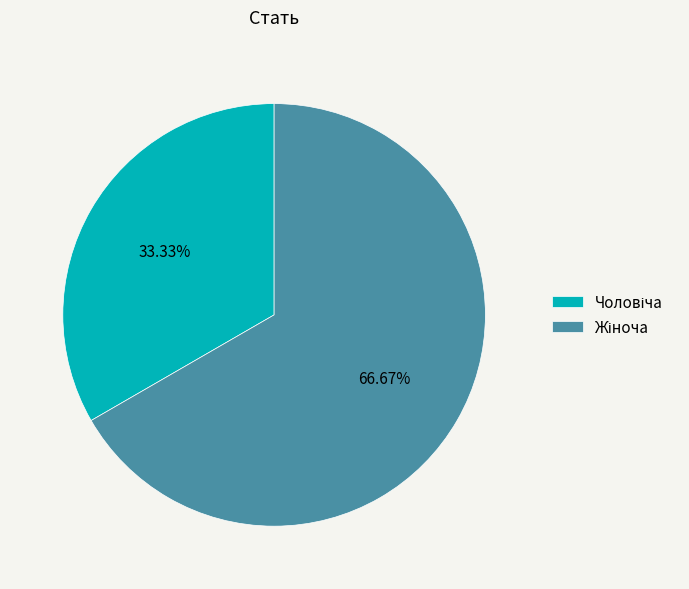

How many segments does this pie chart have?

2